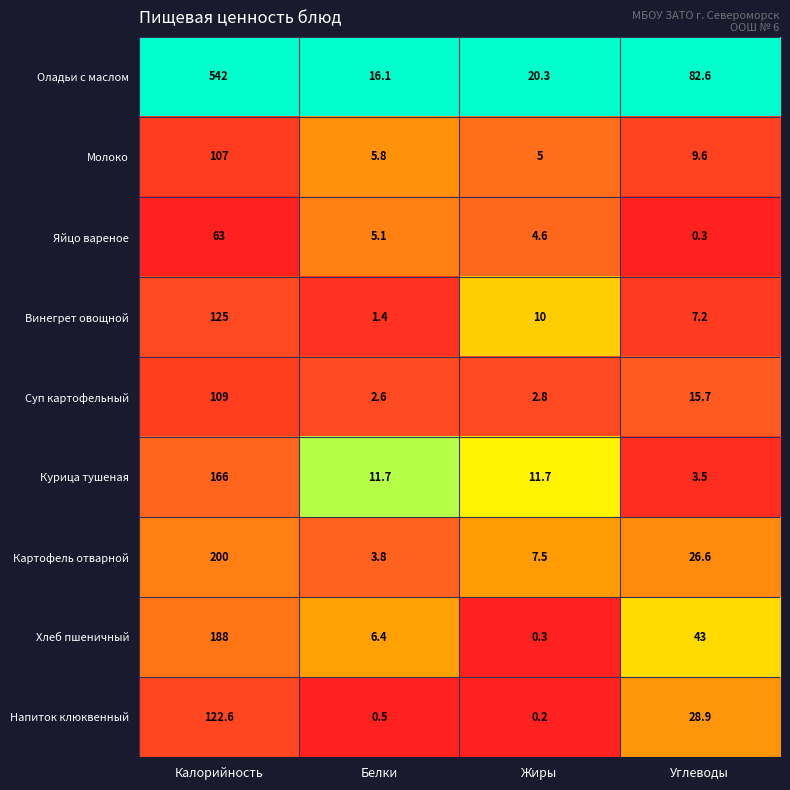

Is it true that Курица тушеная equals 11.7 at Белки?

True